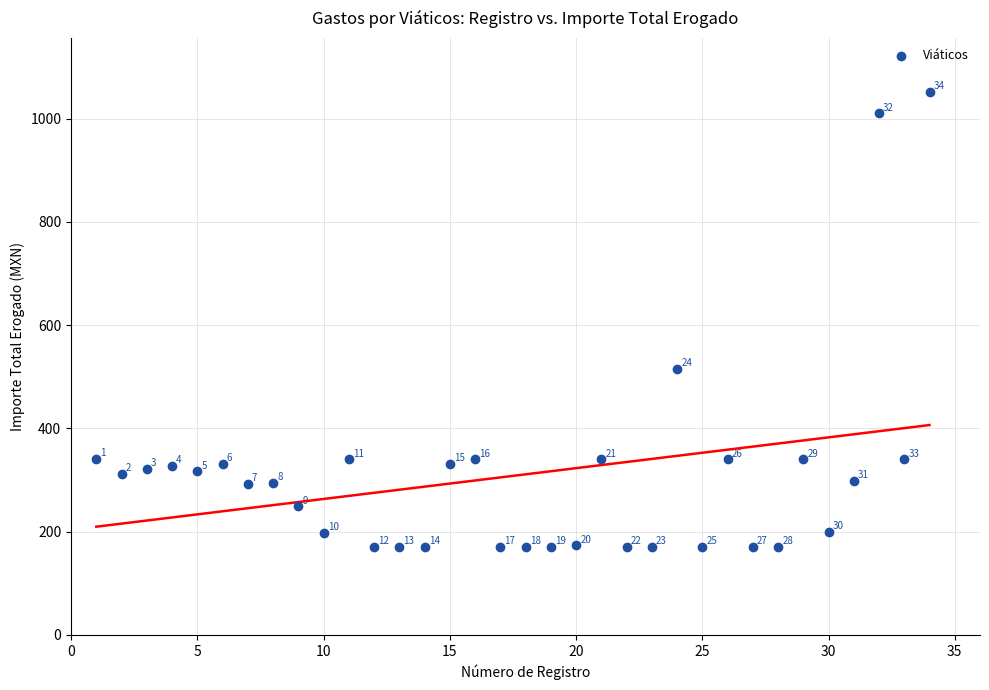

What is the range of X values (max minus min)?

33.0